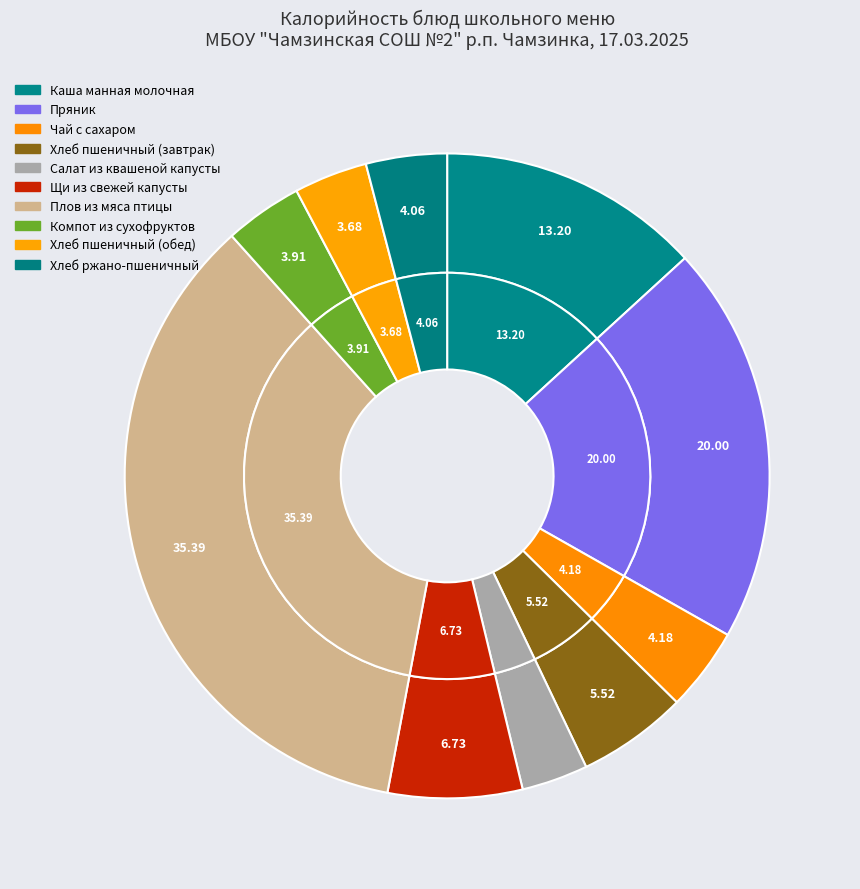

Does any single category account for the majority?

No